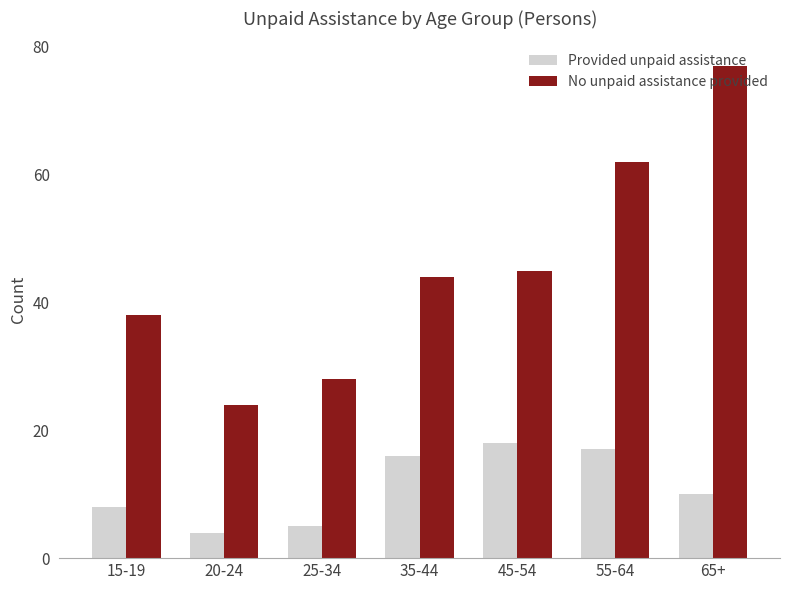

Does the chart contain stacked bars?

No